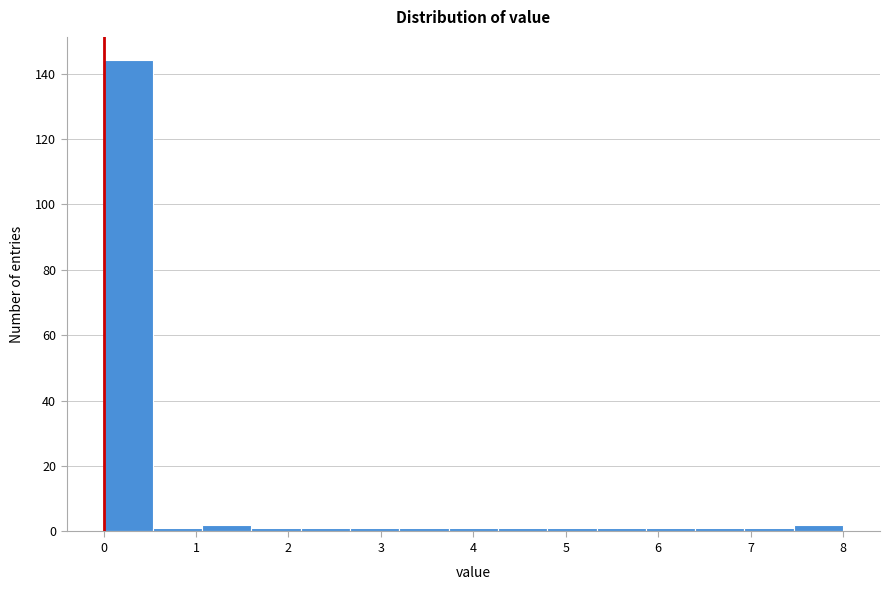

Reading left to right, transcribe this chart: for each bar, give the range it covers on the x-axis and its height. Neither the bar edges nor the heights are printed on the chart, so give them approximately, as read against the axes.

0.0 to 0.5: 144
0.5 to 1.1: under 2
1.1 to 1.6: 2
1.6 to 2.1: under 2
2.1 to 2.7: under 2
2.7 to 3.2: under 2
3.2 to 3.7: under 2
3.7 to 4.3: under 2
4.3 to 4.8: under 2
4.8 to 5.3: under 2
5.3 to 5.9: under 2
5.9 to 6.4: under 2
6.4 to 6.9: under 2
6.9 to 7.5: under 2
7.5 to 8.0: 2